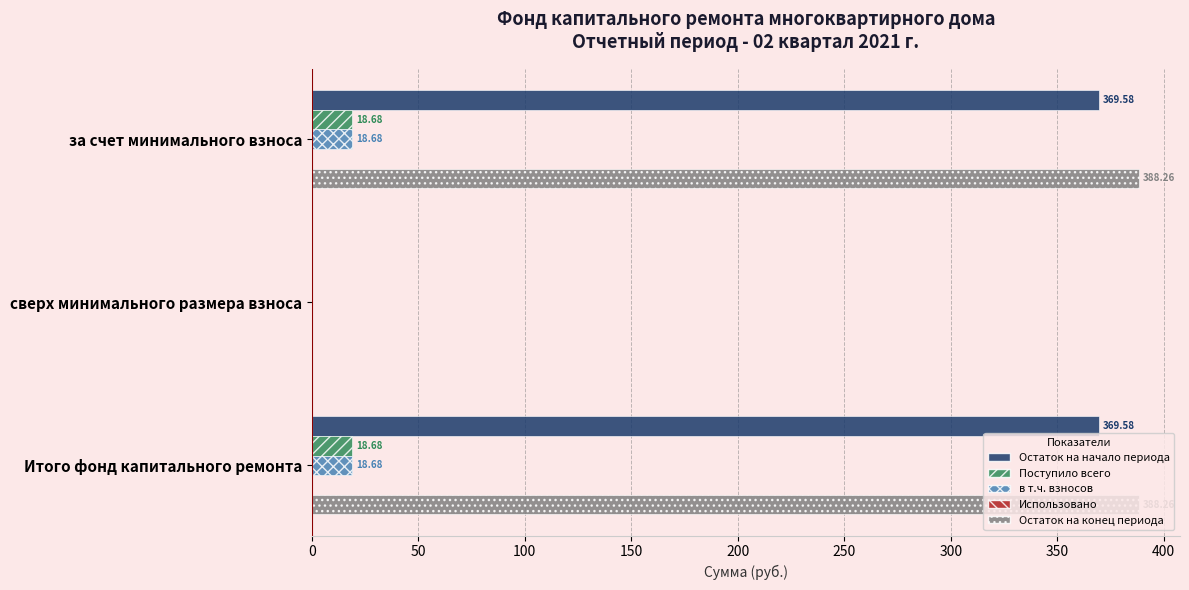

At which label is Остаток на конец периода closest to 194?

сверх минимального размера взноса